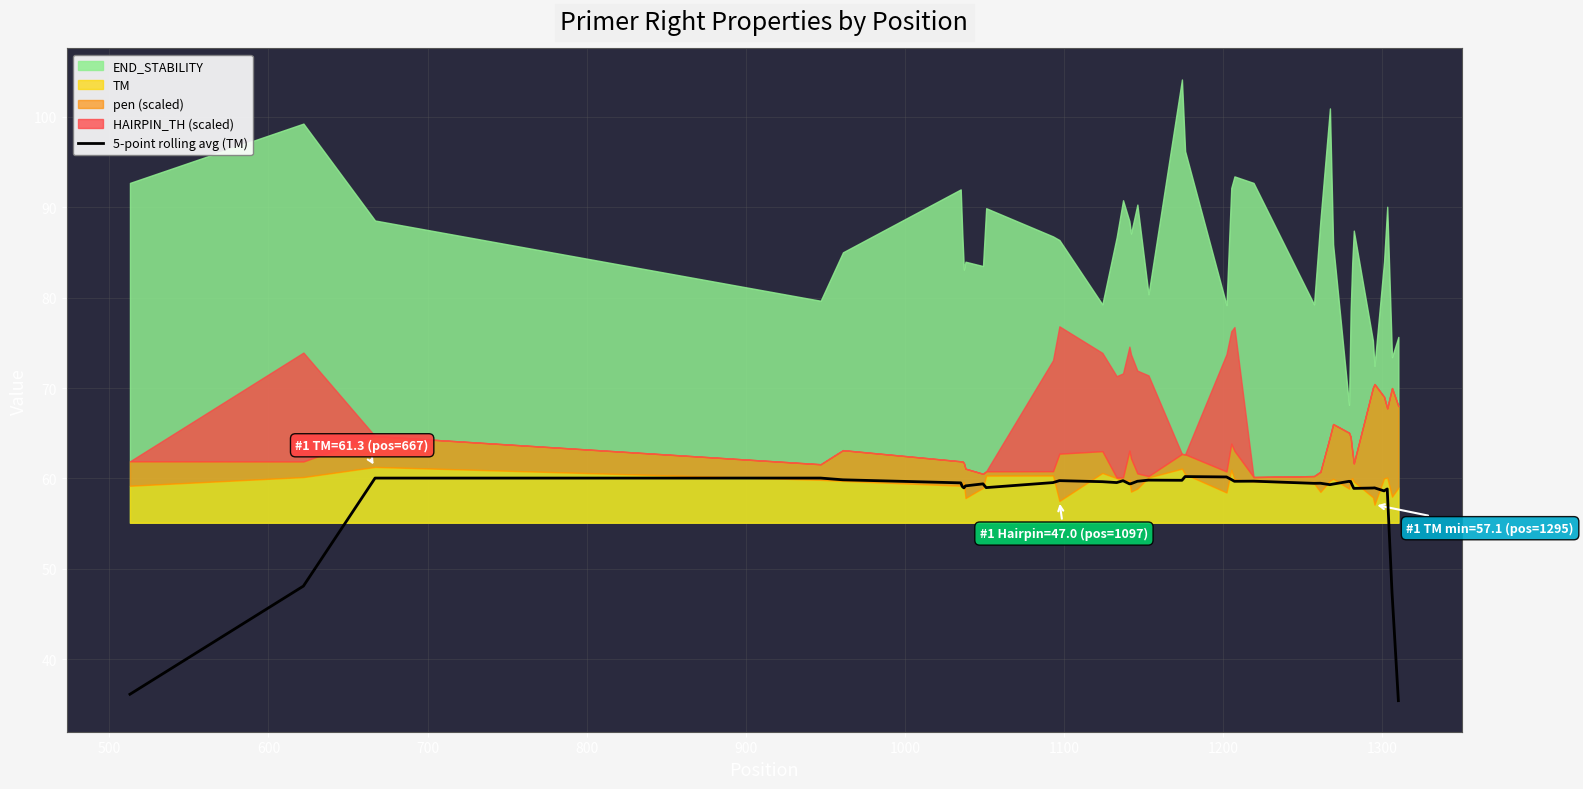

Does the chart have visible grid lines?

Yes